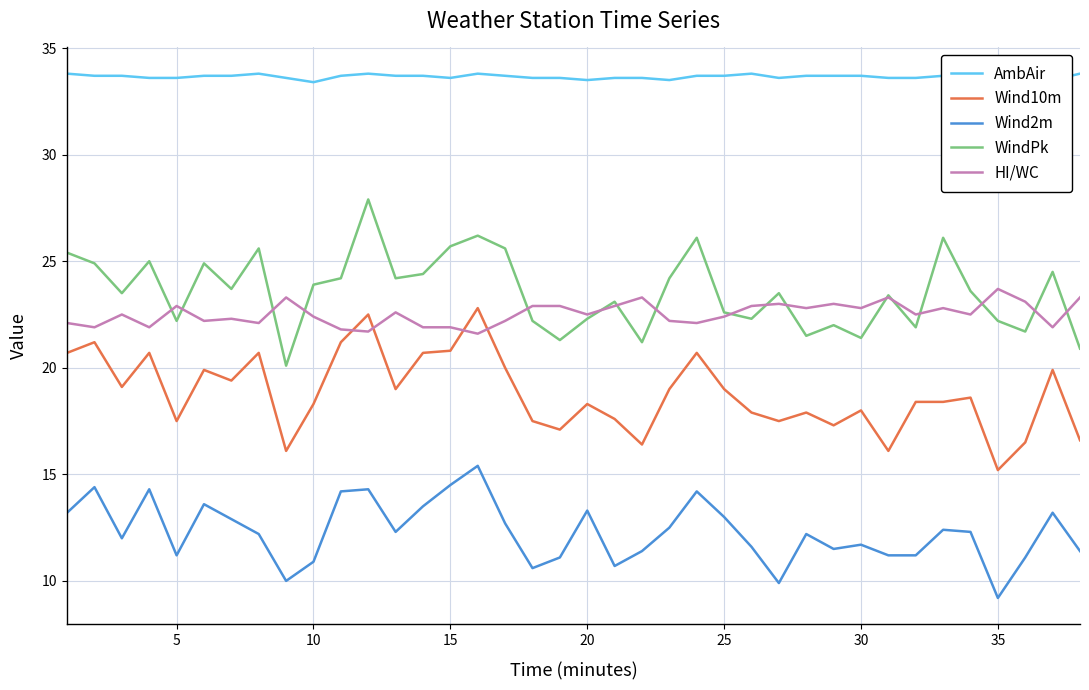

True or false: AmbAir and Wind10m intersect in this chart.

False